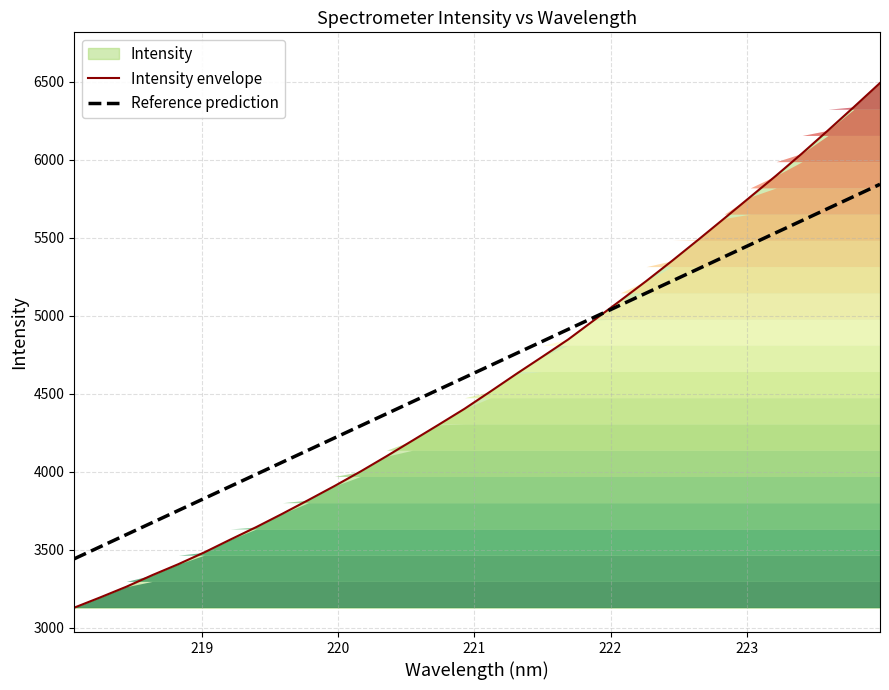

How many lines are shown in the chart?

2